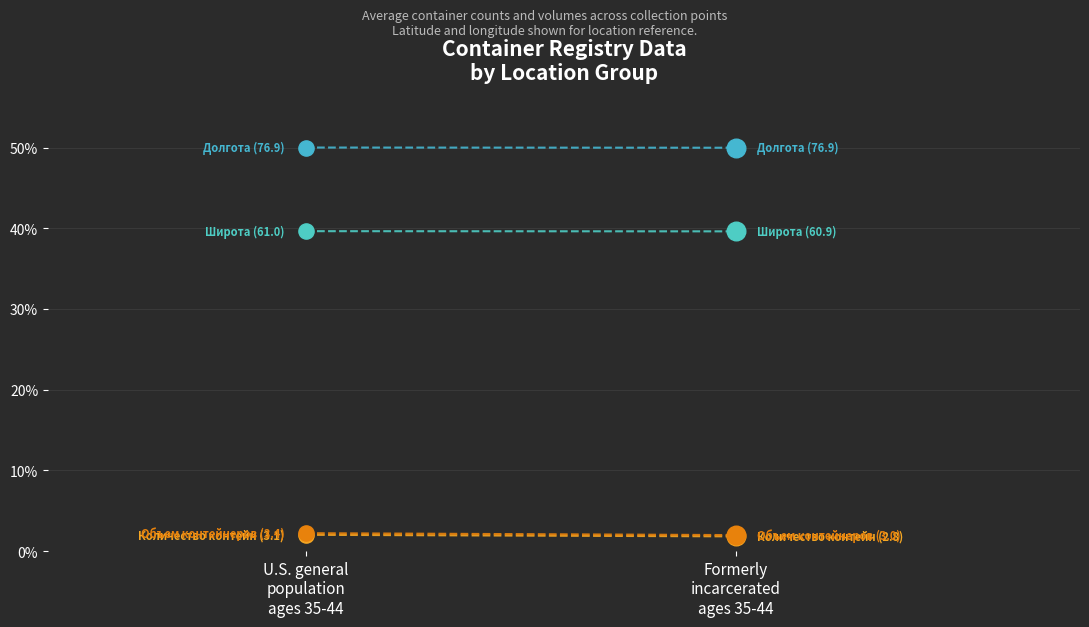

At which category is the sum across all series the highest?

U.S. general
population
ages 35-44